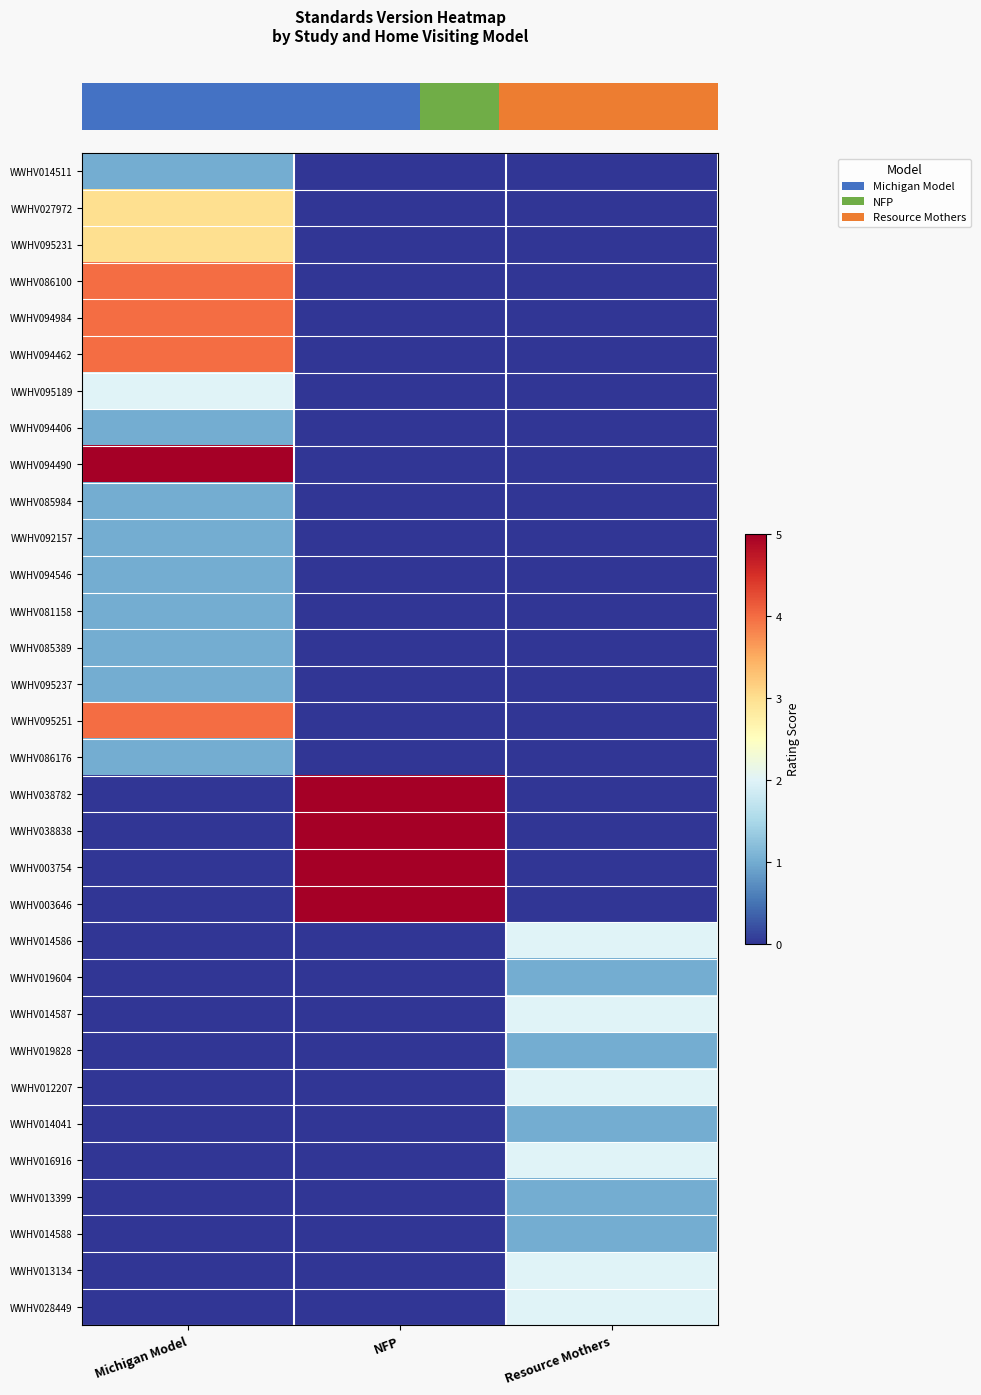

Which category has the lowest value across all series?

NFP